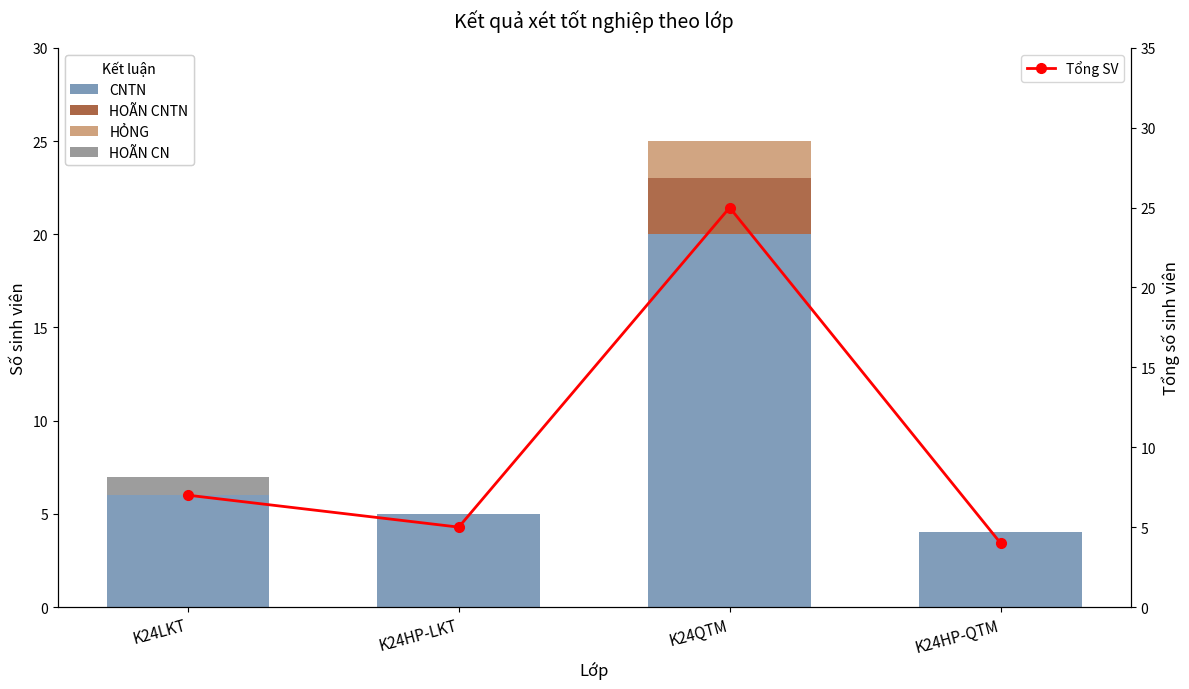

List the labels in order of CNTN value, largest first.

K24QTM, K24LKT, K24HP-LKT, K24HP-QTM